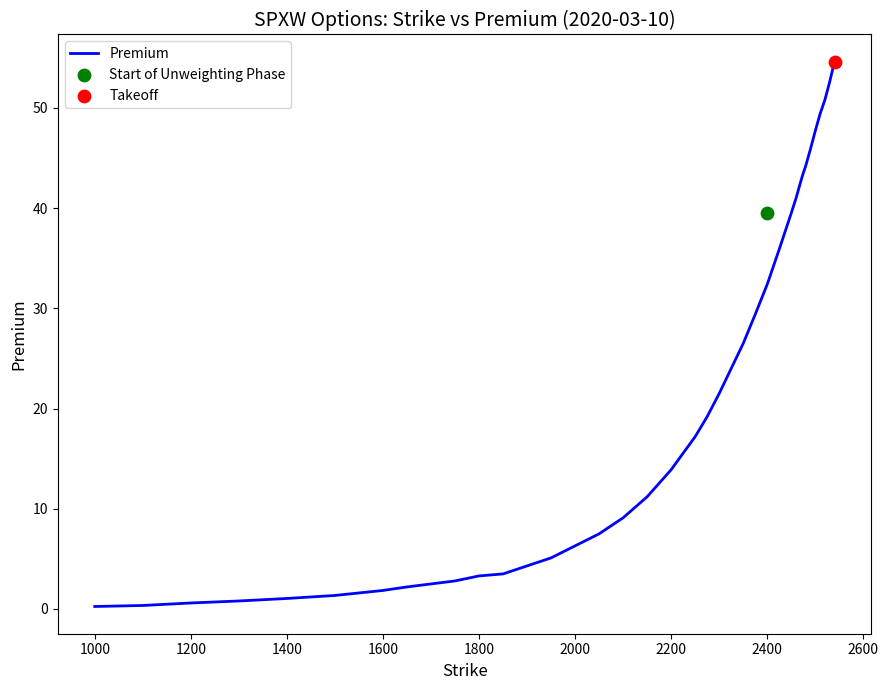

What is the highest value of the Premium series?

54.6